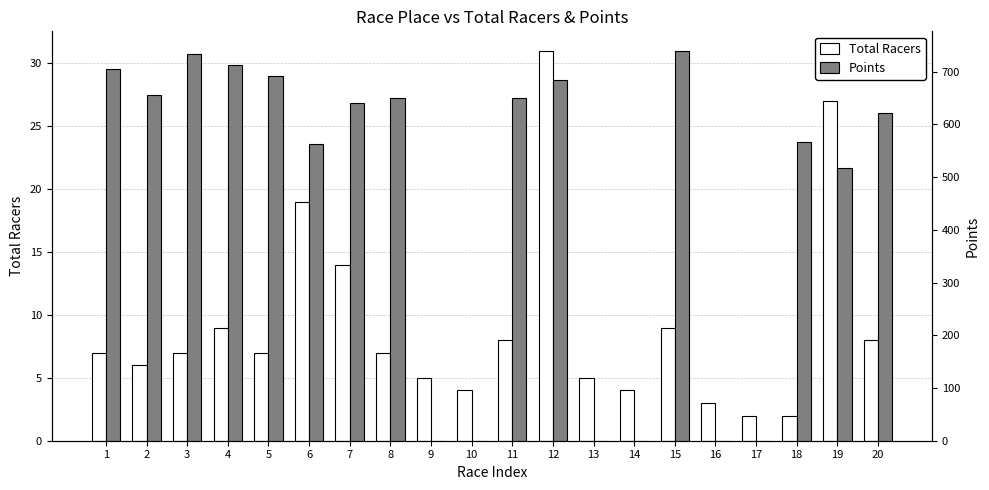

Between 7 and 20, which series saw the biggest shift?

Points